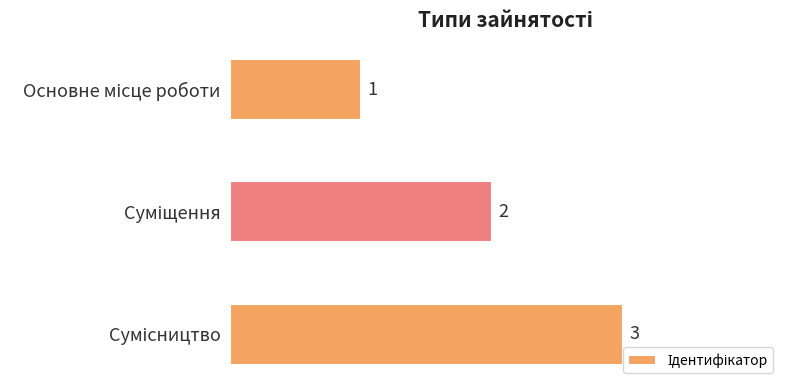

What is the greatest value displayed?

3